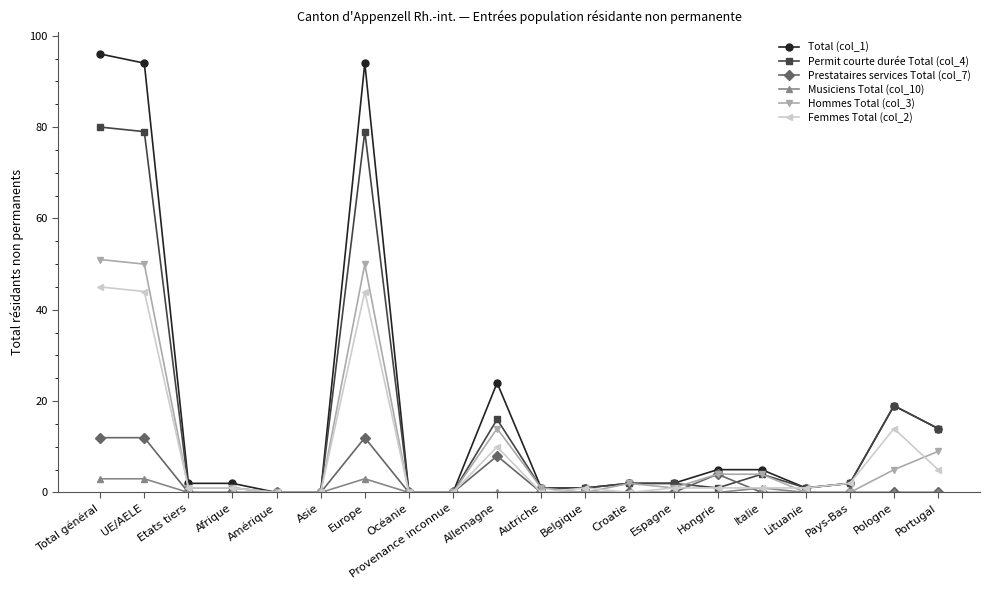

What is the total value across all series at Espagne?

6